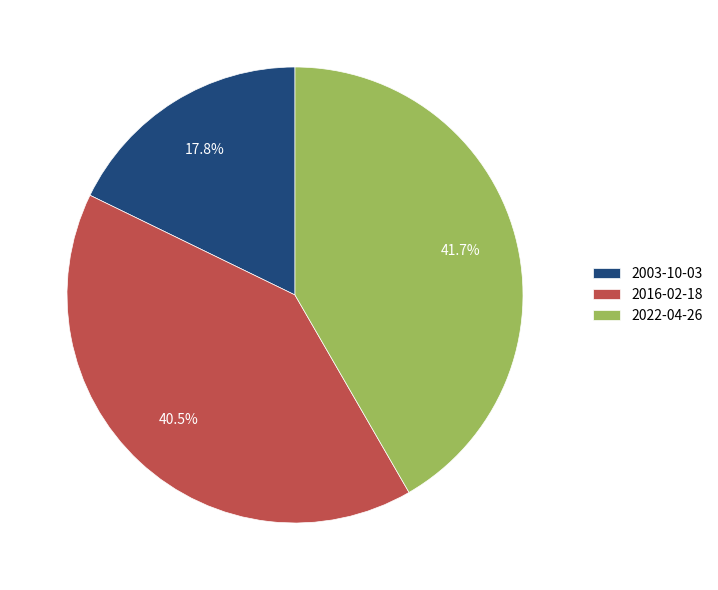

Is there any slice that represents more than half of the pie?

No